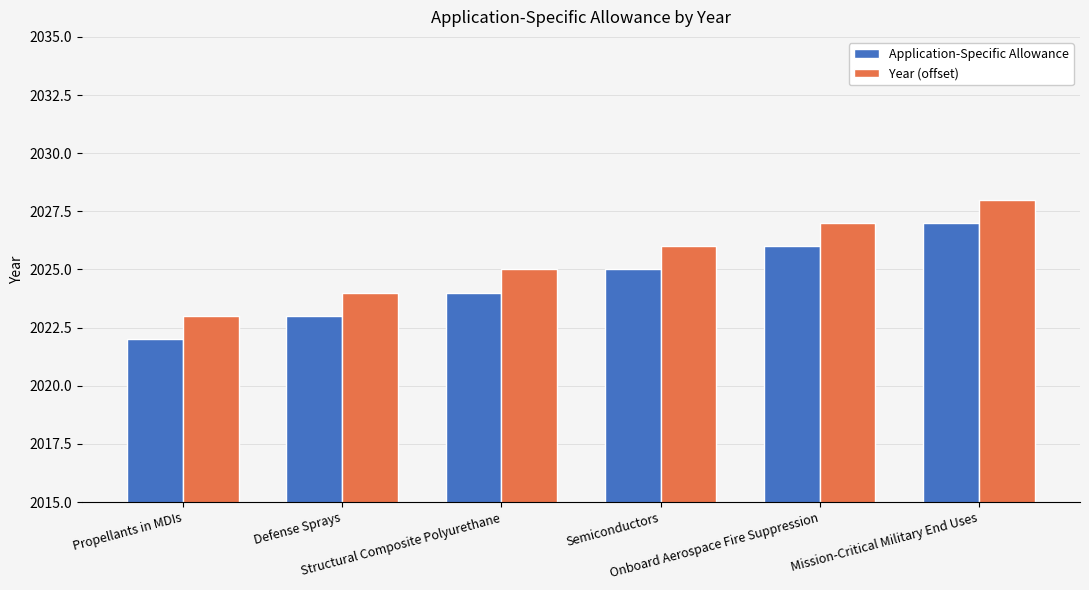

What are all the series names shown in the legend?

Application-Specific Allowance, Year (offset)